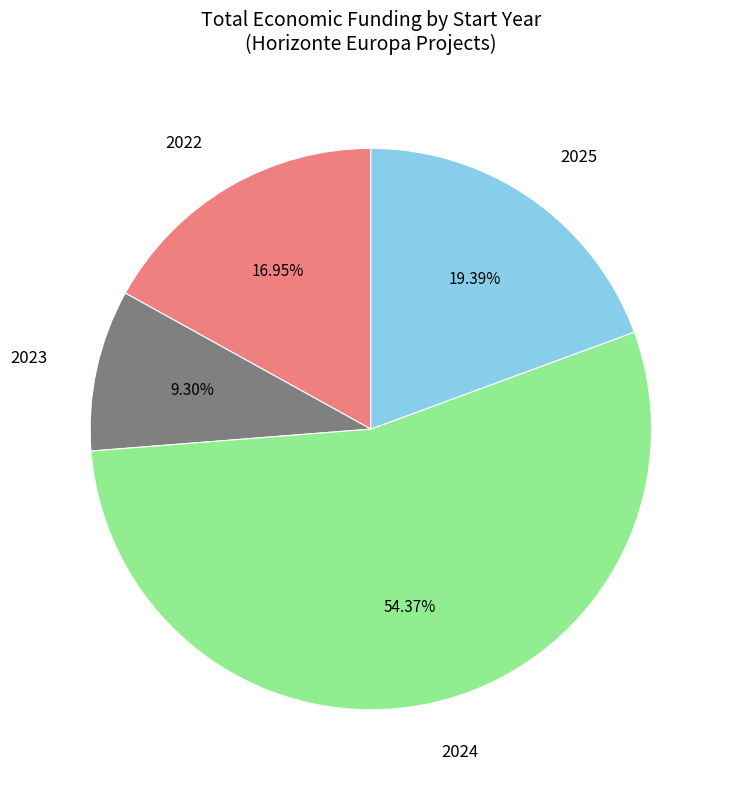

To the nearest percent, what is the difference between the largest and smallest slice percentages?

45%